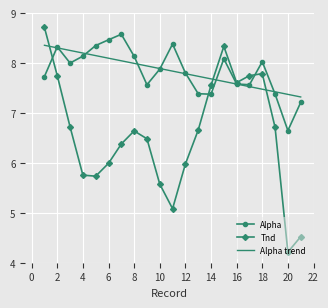

What is the maximum value shown in the chart?

8.7